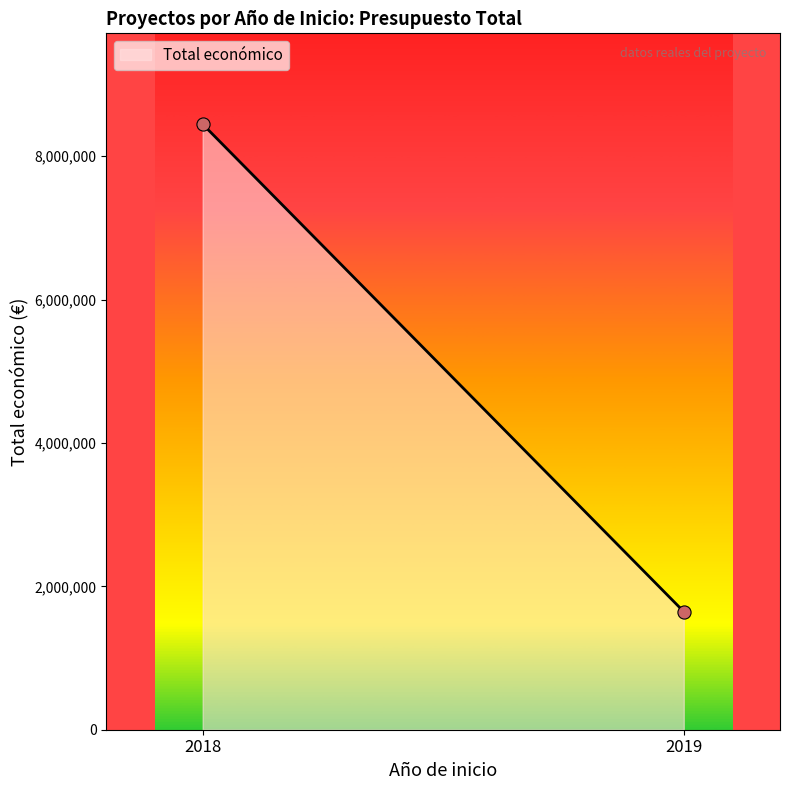

What is the difference between the maximum and minimum values?

6799866.0